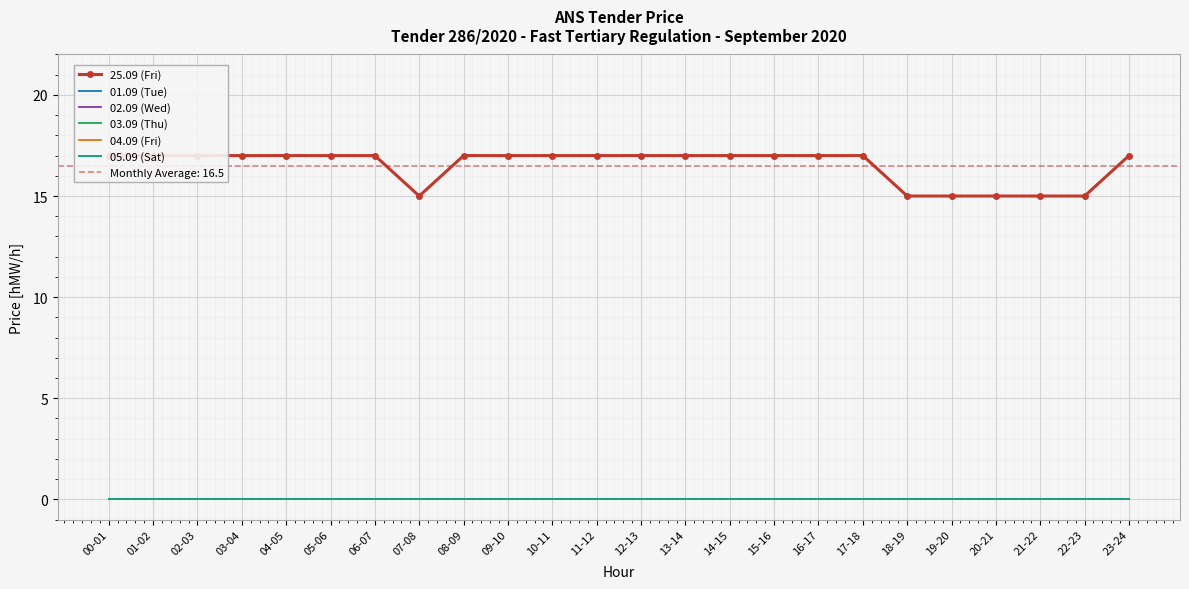

What is the total value across all series at 08-09?

17